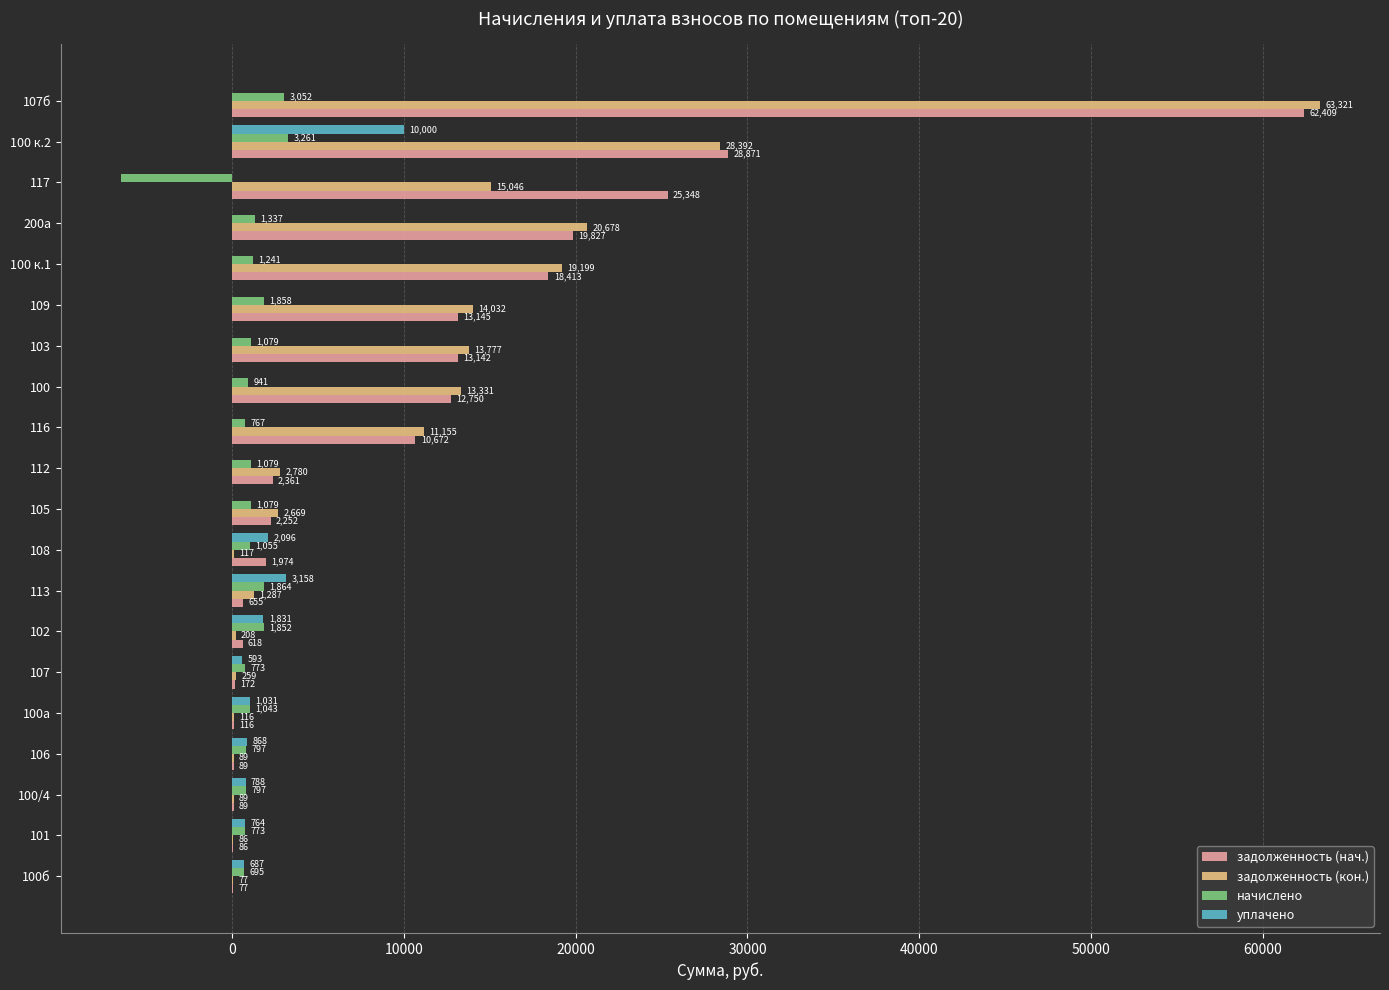

At which label does задолженность (кон.) reach its peak?

107б